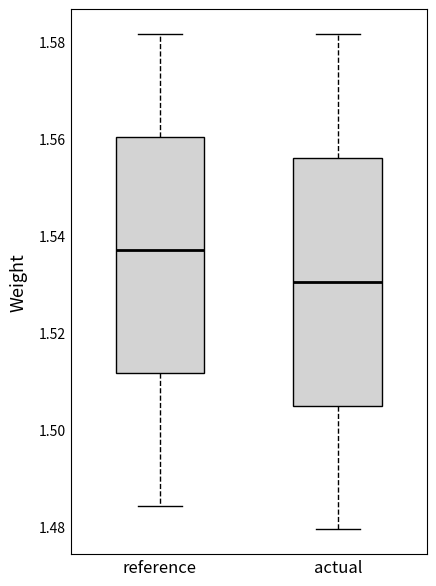

Which box has the lowest median line?

actual